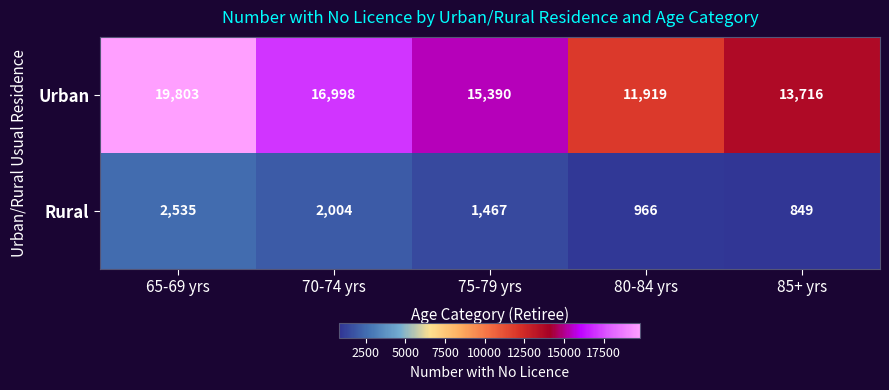

Which series changed the most between 65-69 yrs and 70-74 yrs?

Urban